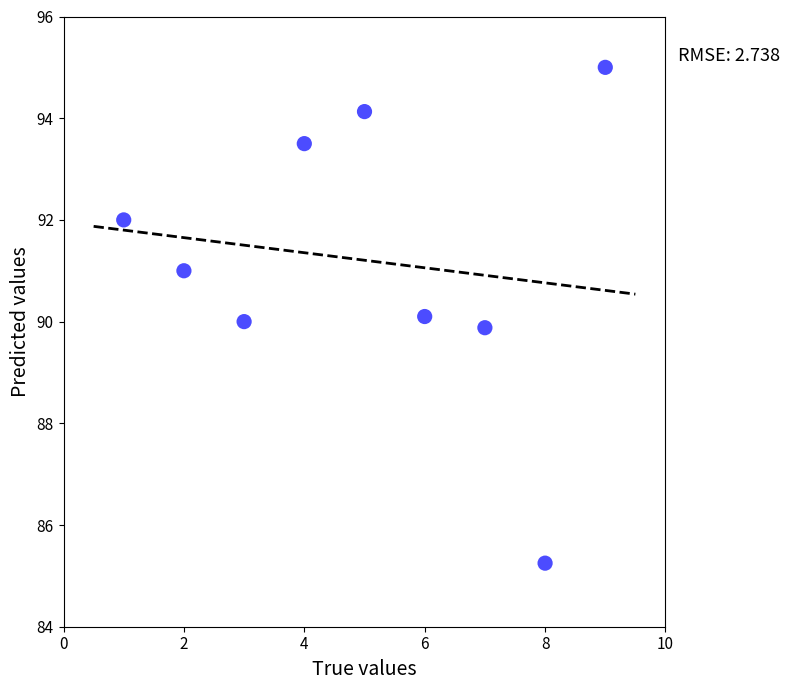

What is the average Y value?

91.2